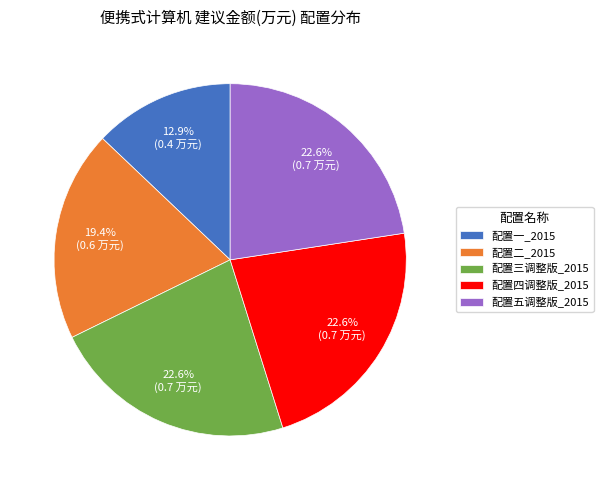

Which category has the smallest portion of the pie?

配置一_2015